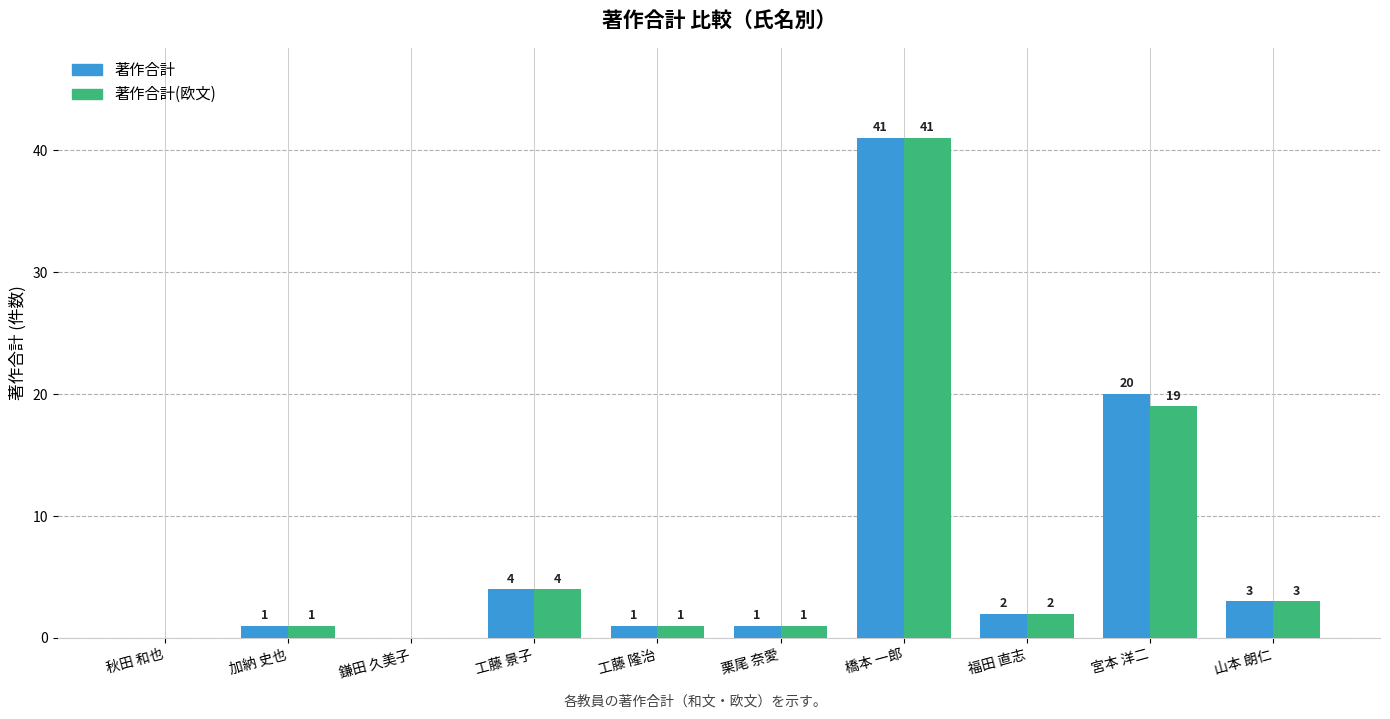

Which series changed the most between 福田 直志 and 宮本 洋二?

著作合計